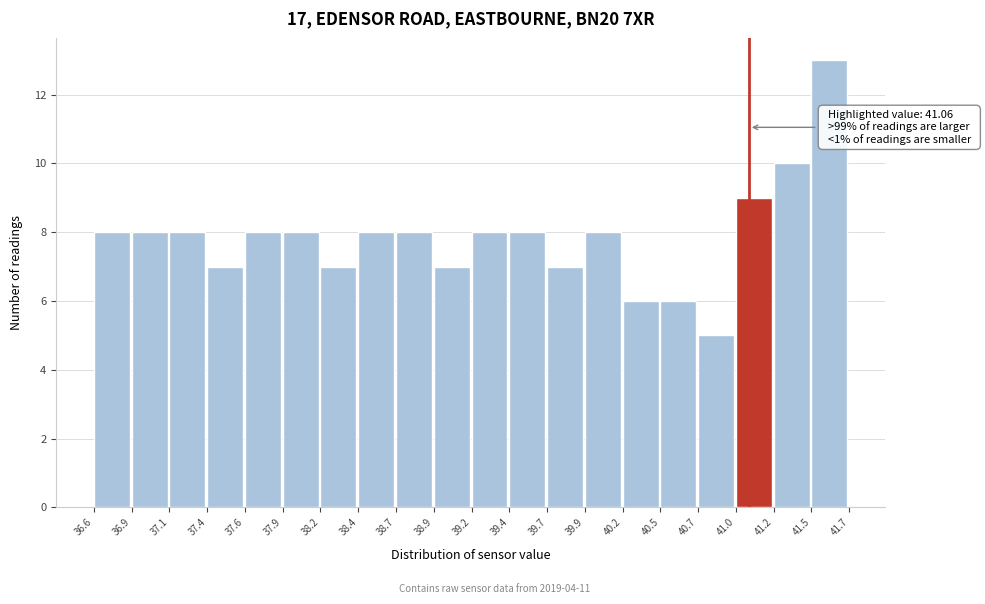

Over which range of the x-axis is the bar tallest?

41.5 to 41.7